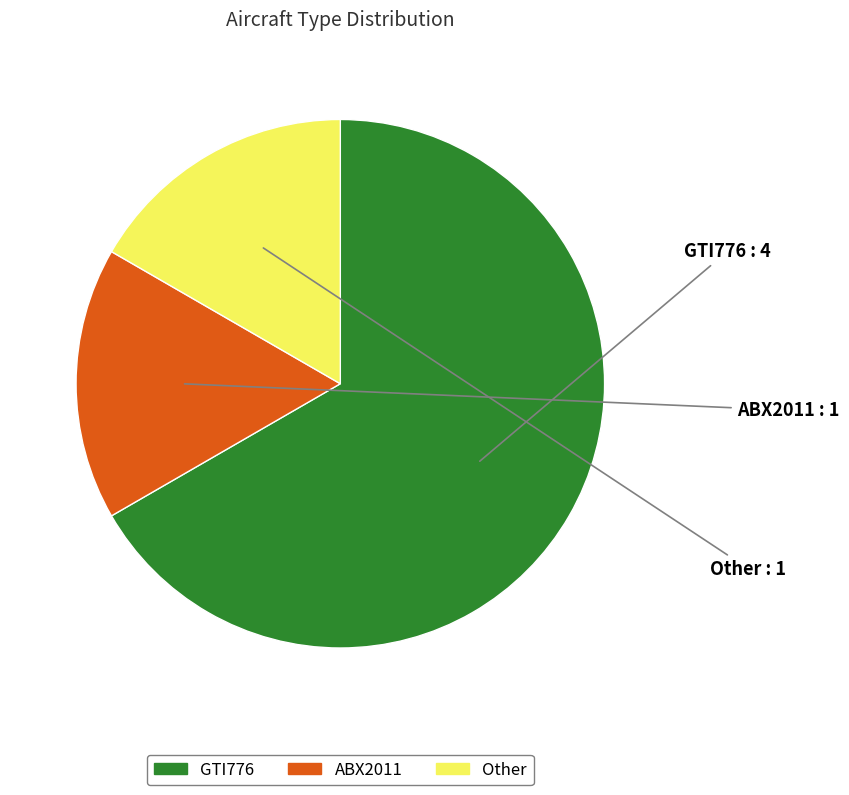

How many segments does this pie chart have?

3